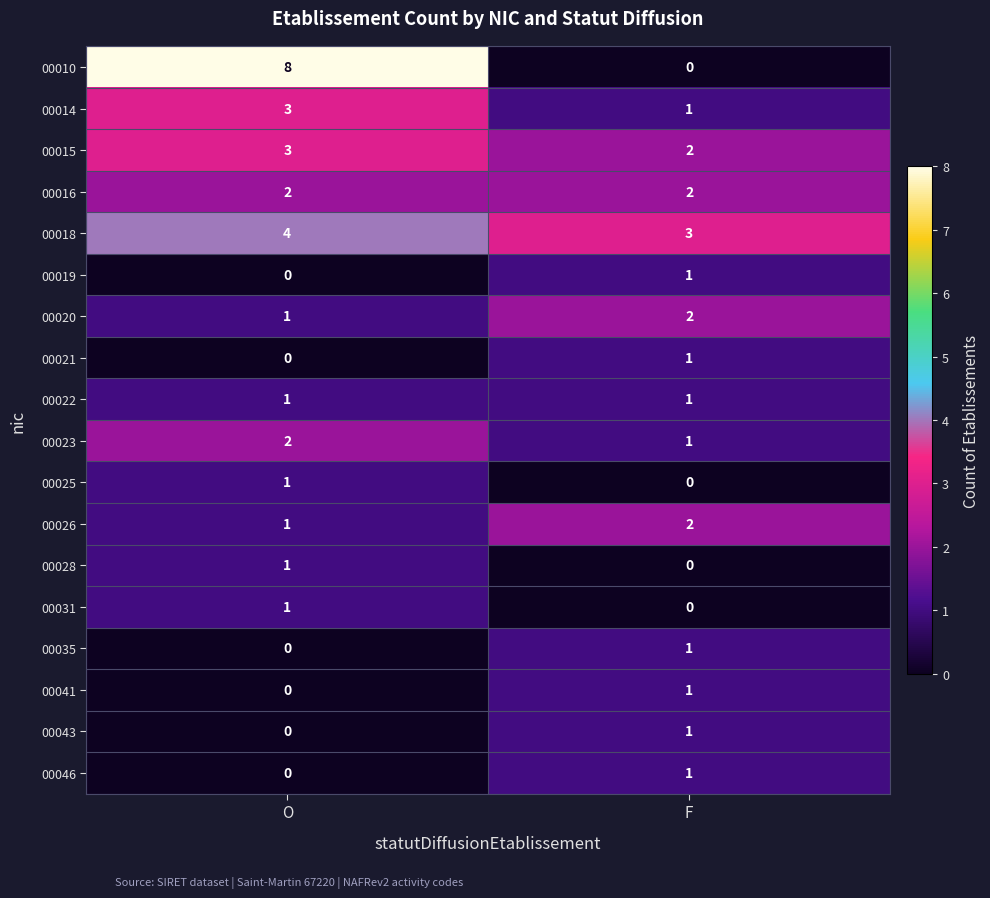

At which category is the sum across all series the highest?

O